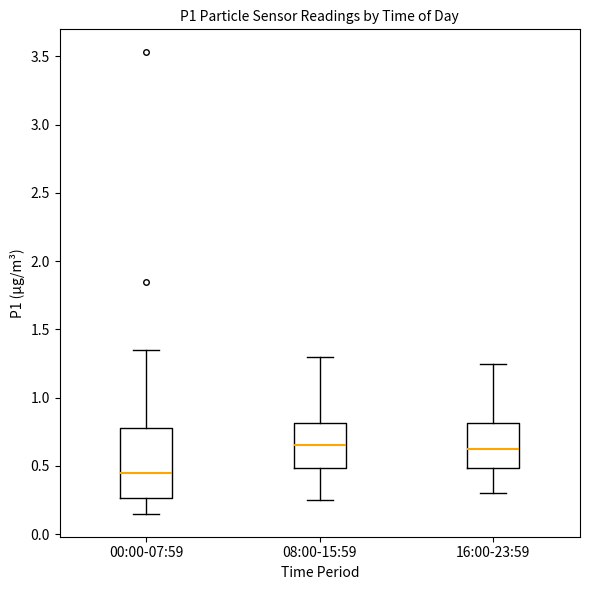

Where is the upper edge of the box for 00:00-07:59 on the y-axis? The values are not printed on the chart, so give them approximately, as read against the axis.

0.80